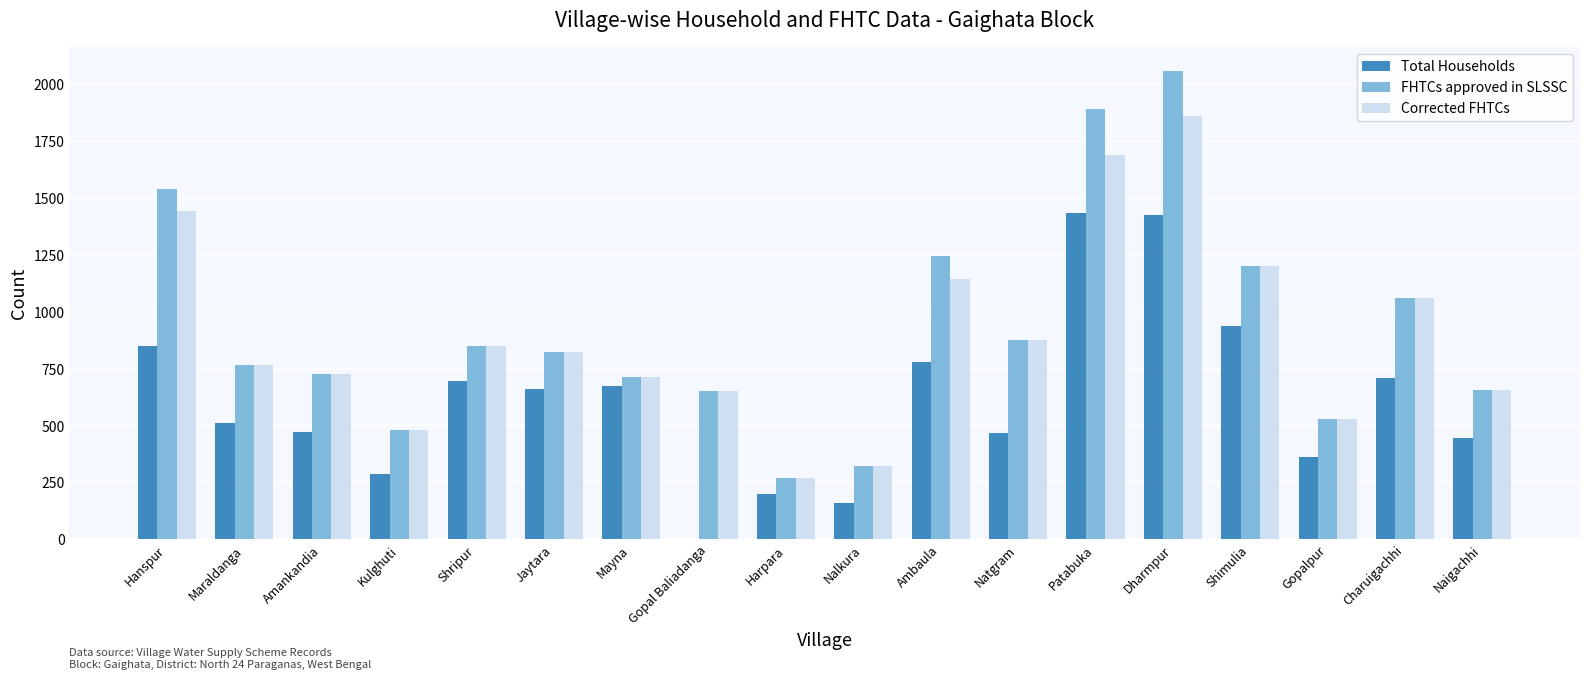

Which series changed the most between Jaytara and Naigachhi?

Total Households